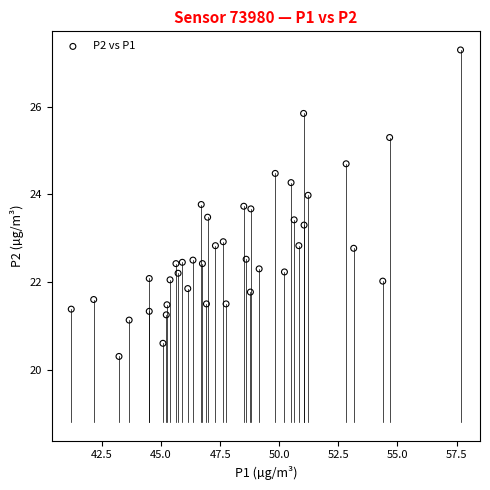

What is the range of Y values (max minus min)?

7.0